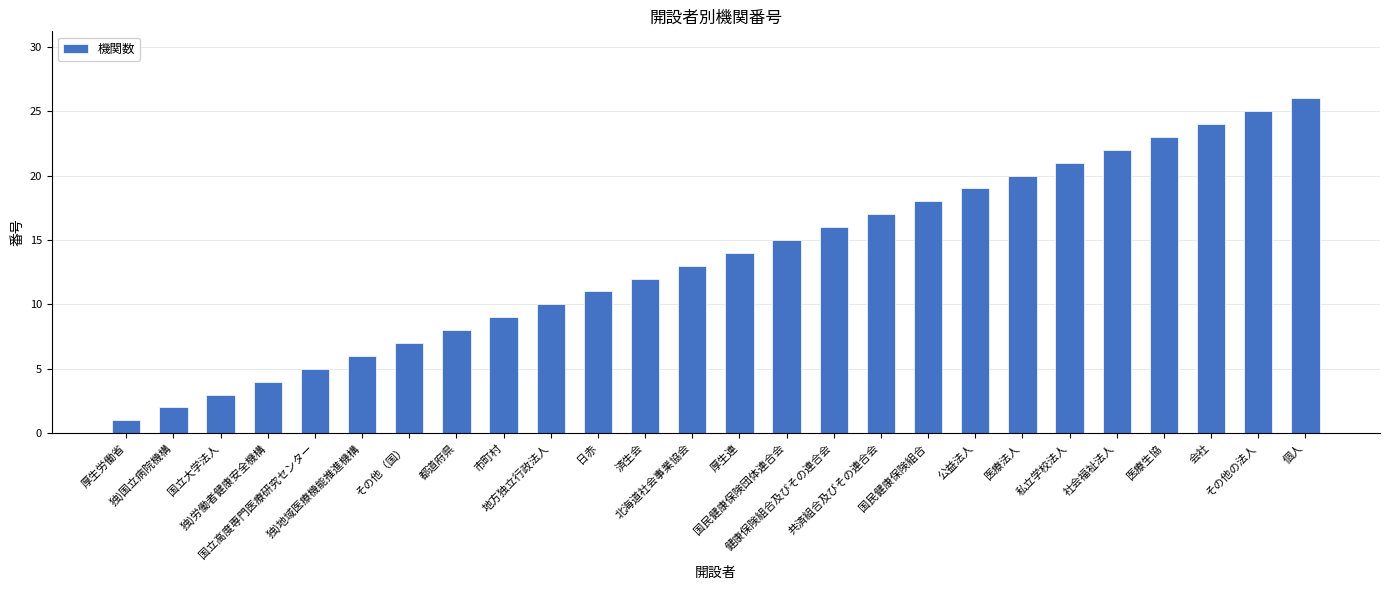

Approximately how many times larger is the value at 独)国立病院機構 compared to その他（国）?

0.3